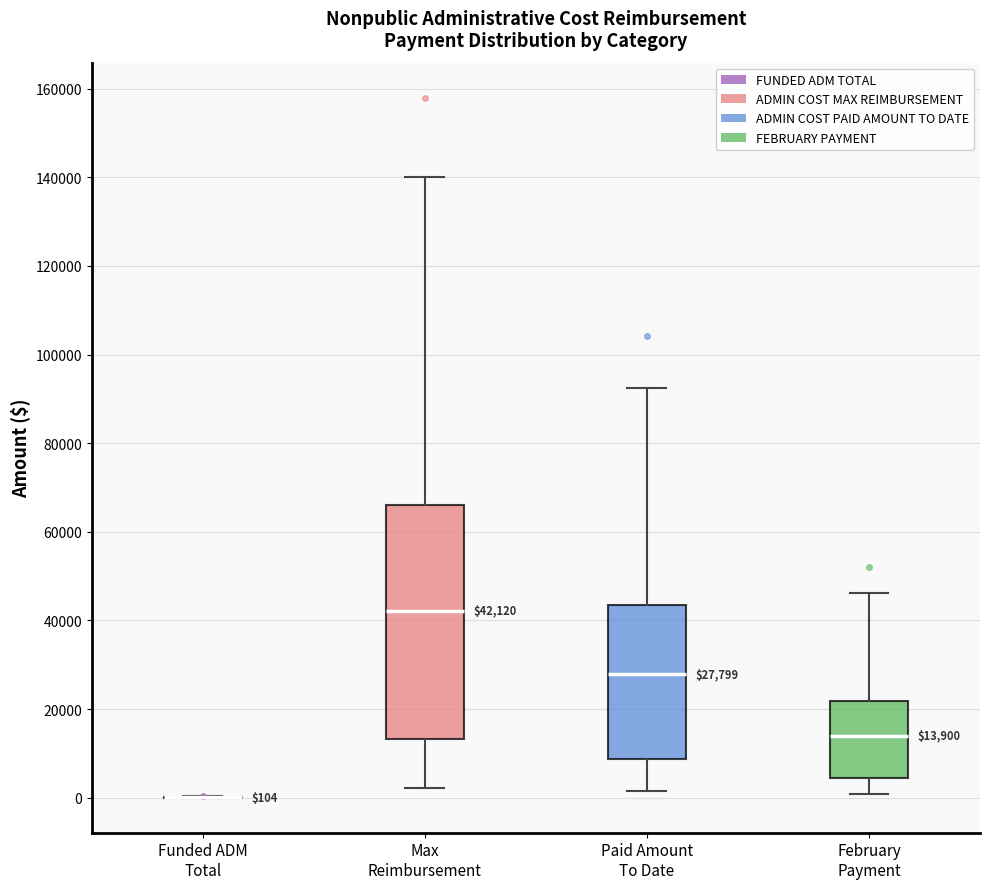

Comparing the boxes themselves (not the whiskers), which one is the tallest?

Max Reimbursement